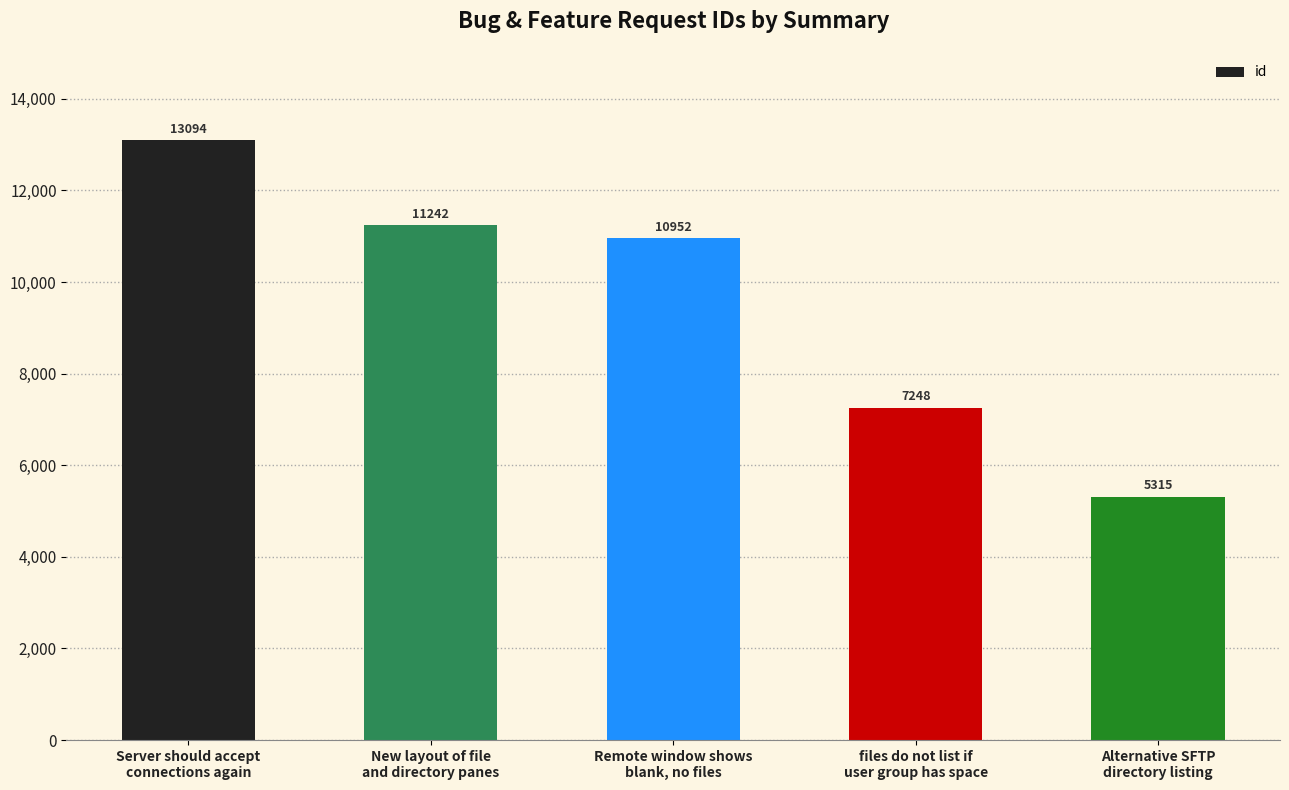

Reading left to right, what are all the values shown in this chart?

13094	11242	10952	7248	5315